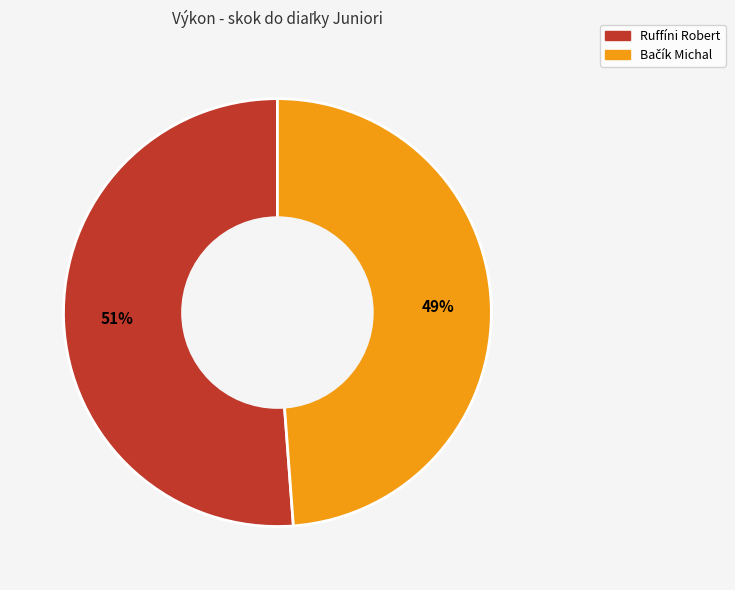

The Ruffíni Robert slice represents 51% of the pie. True or false?

True